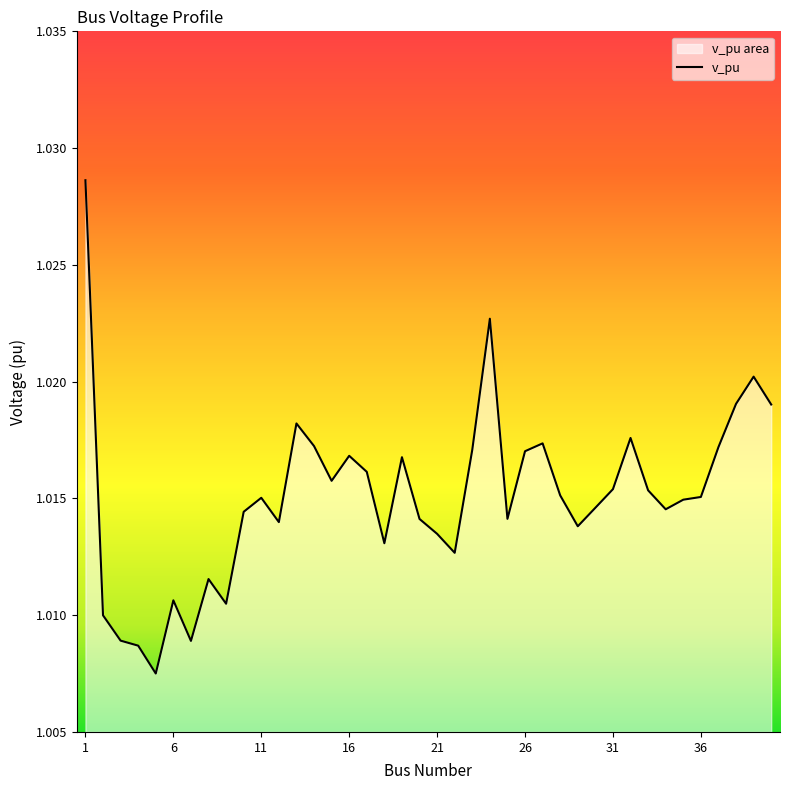

What is the minimum value shown in the chart?

1.0